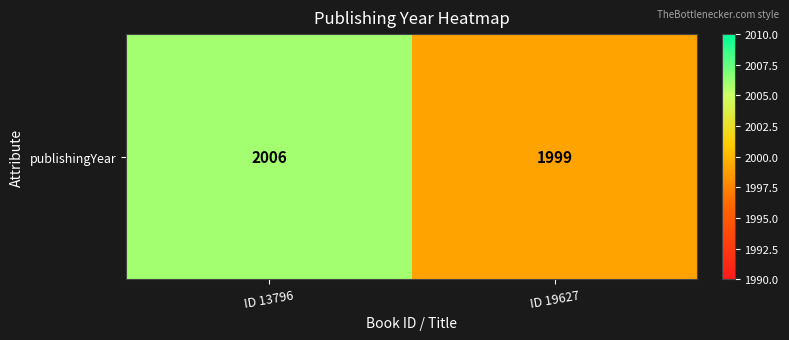

What is the greatest value displayed?

2006